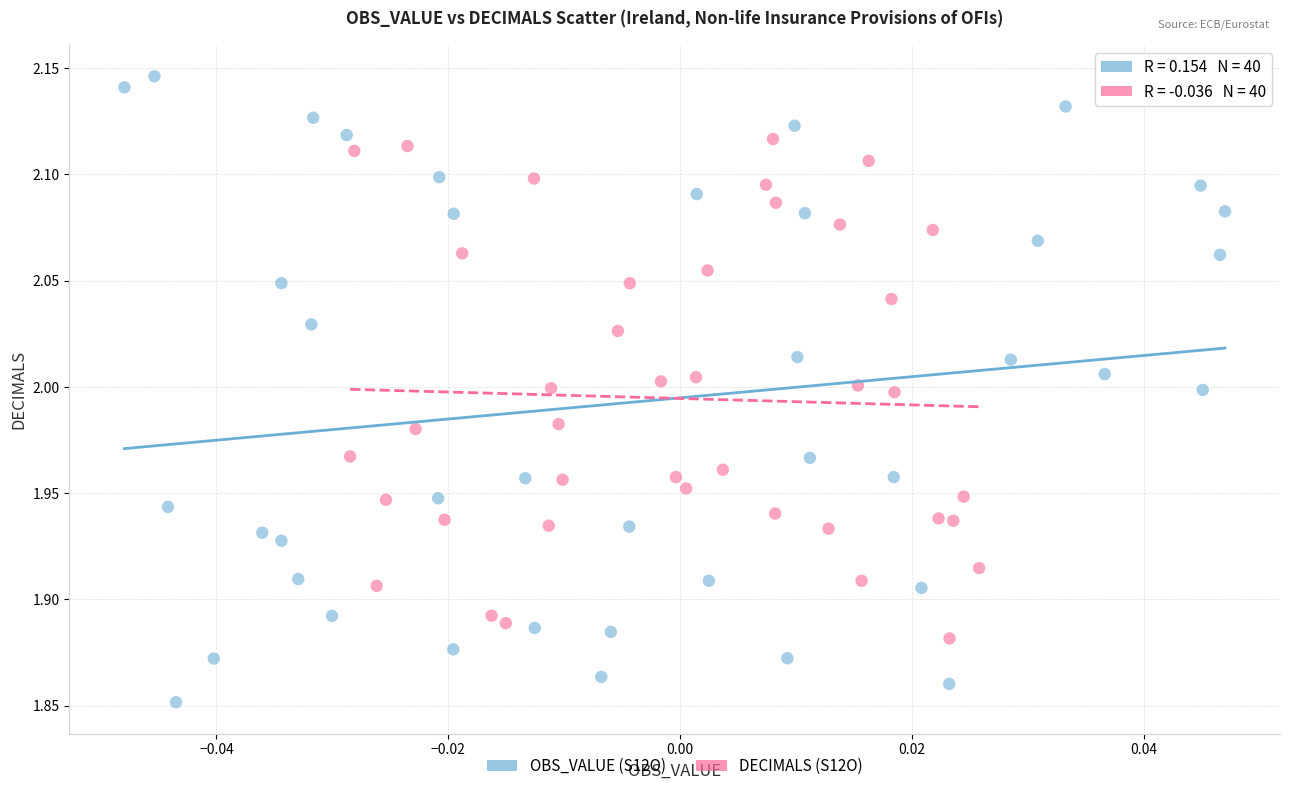

Which series has the largest Y range (max minus min)?

OBS_VALUE (S12O)